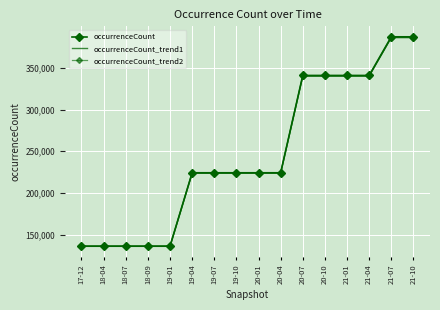

What position from the right is 20-04?

7